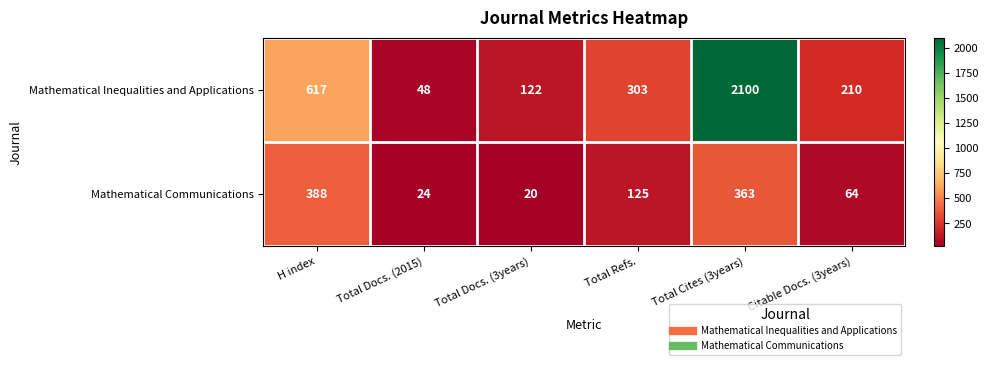

What is the difference between the highest and lowest values at H index?

229